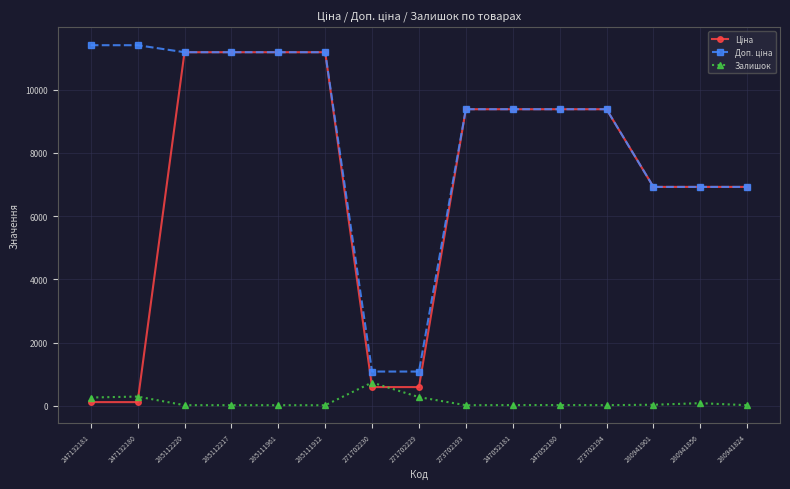

True or false: Залишок has more than 1 points higher than both neighbors.

True